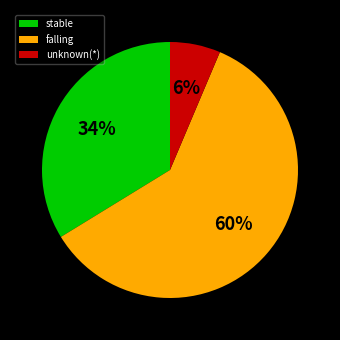

To the nearest percent, what is the average slice percentage?

33%